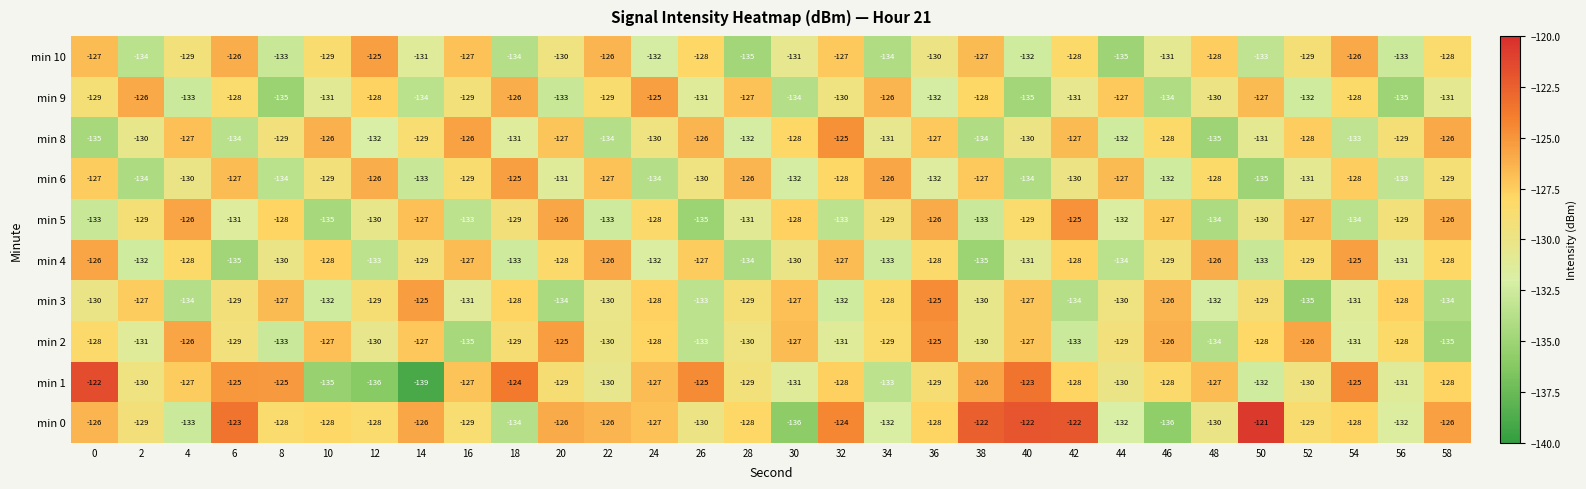

What is the difference between the highest and lowest values at 4?

8